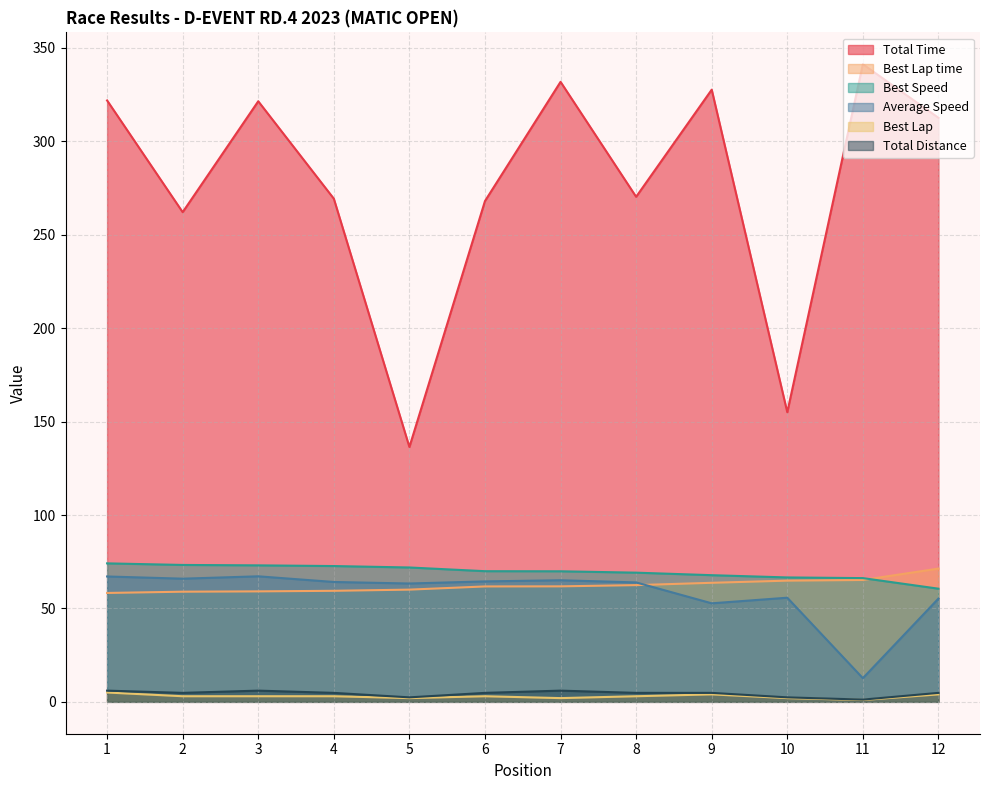

Which series has the largest total across all categories?

Total Time